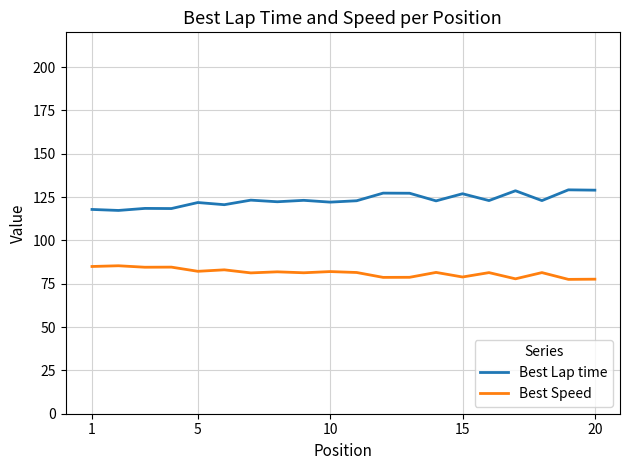

At how many categories does at least one series exceed 98?

20